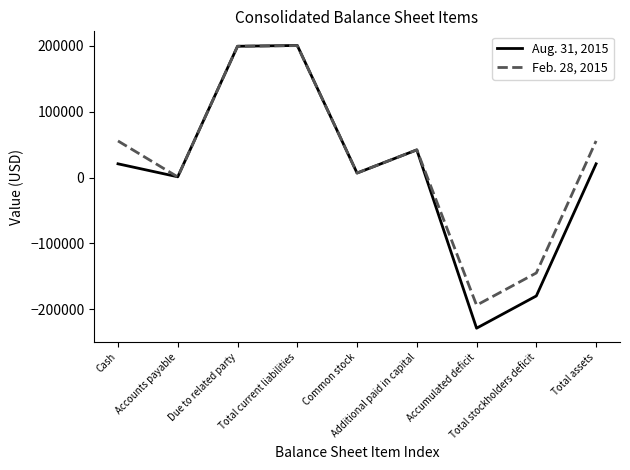

What is the minimum value for Aug. 31, 2015?

-228747